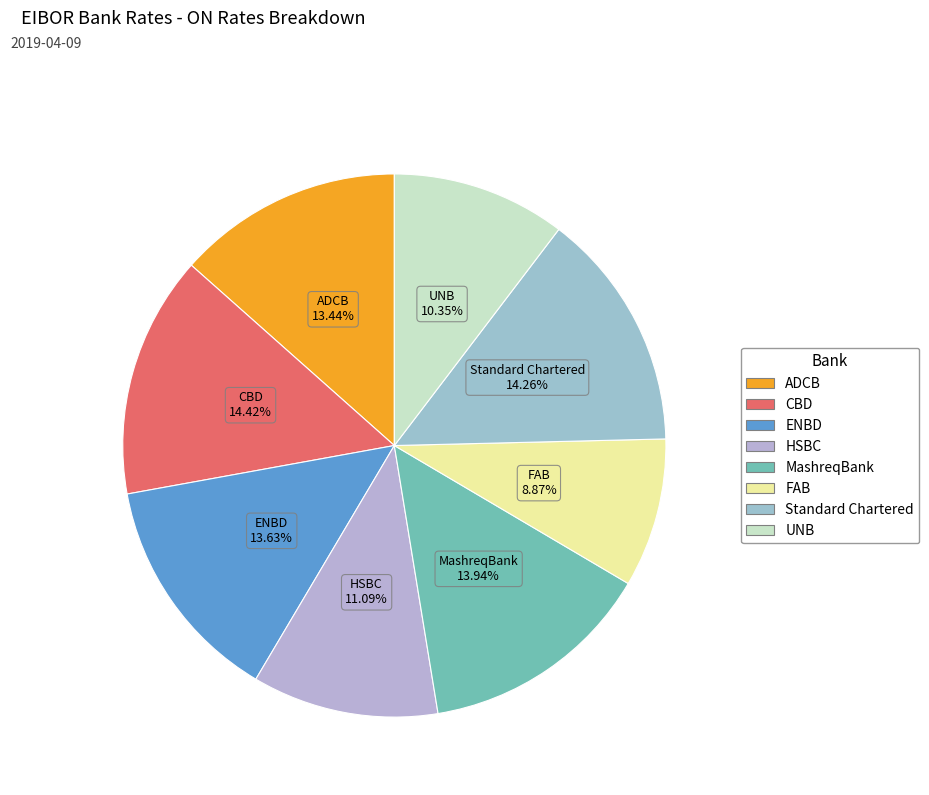

Which has a higher value, MashreqBank or UNB?

MashreqBank